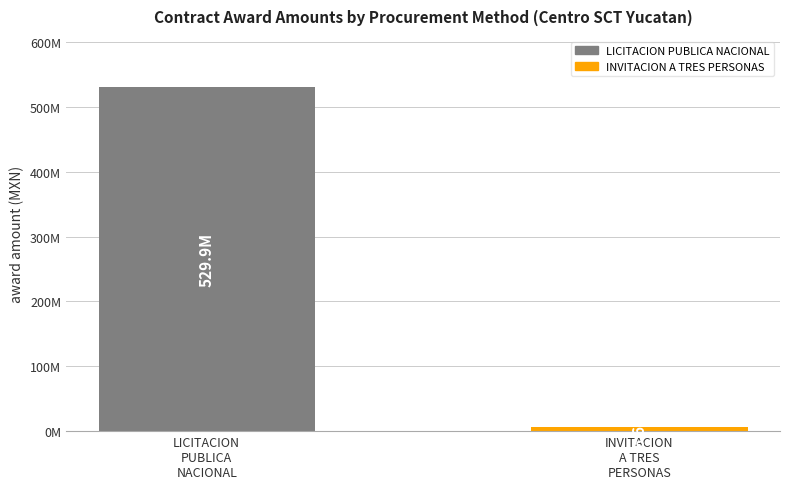

Reading left to right, extract all data points from this chart.

LICITACION
PUBLICA
NACIONAL=529851841.2	INVITACION
A TRES
PERSONAS=6591835.4